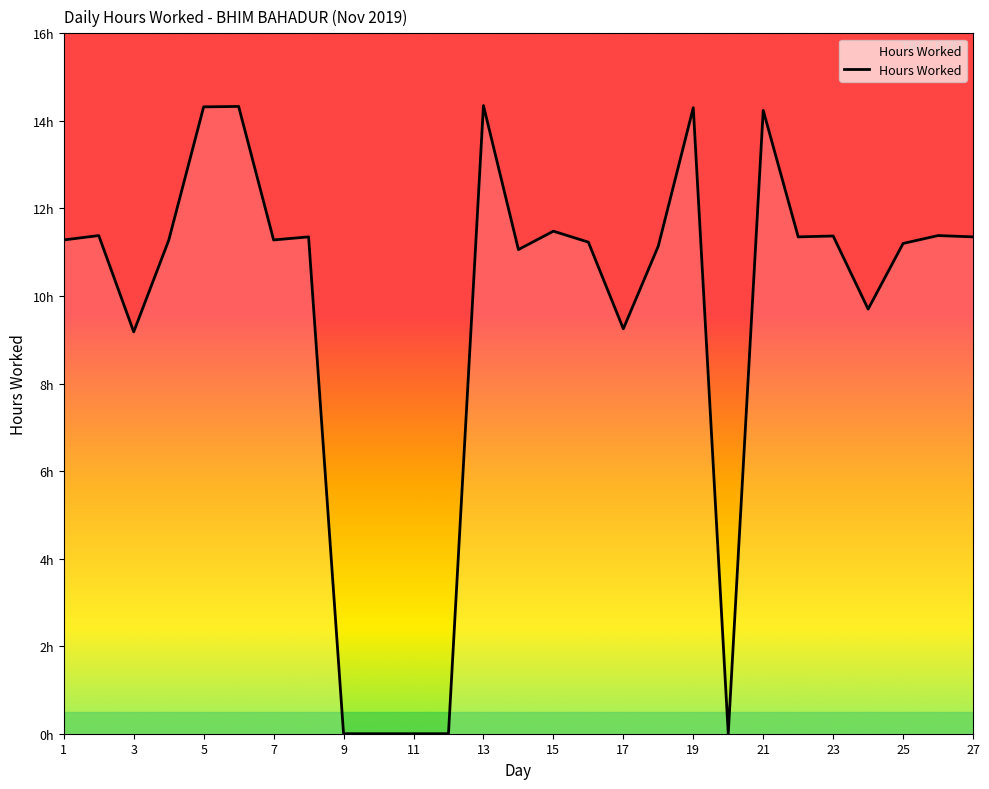

Does the chart display data point markers on the line(s)?

No